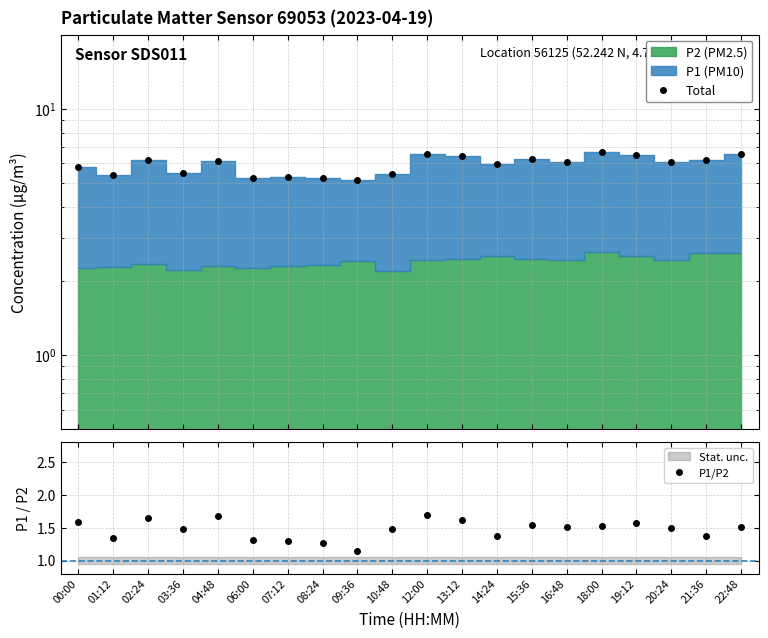

At which category does P1/P2 reach its first local peak?

02:24